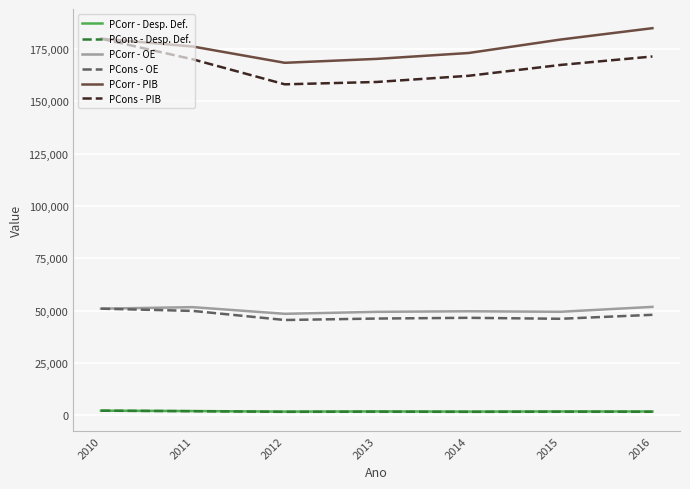

Read the PCons - PIB value at 2011.

170045.0